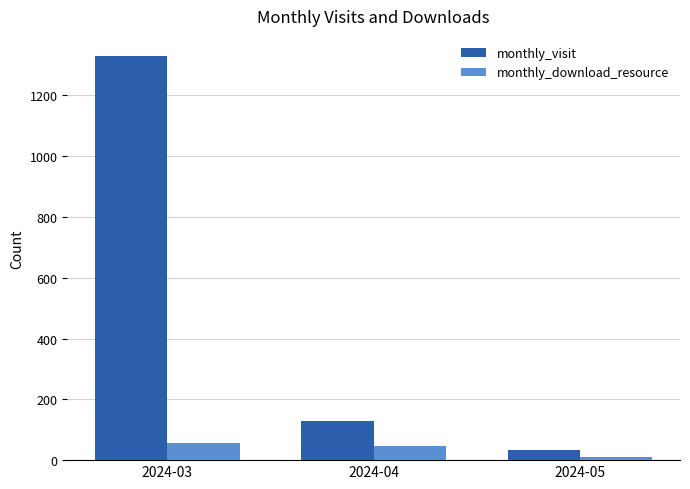

Is the value of monthly_visit at 2024-03 greater than the value of monthly_download_resource at 2024-03?

Yes